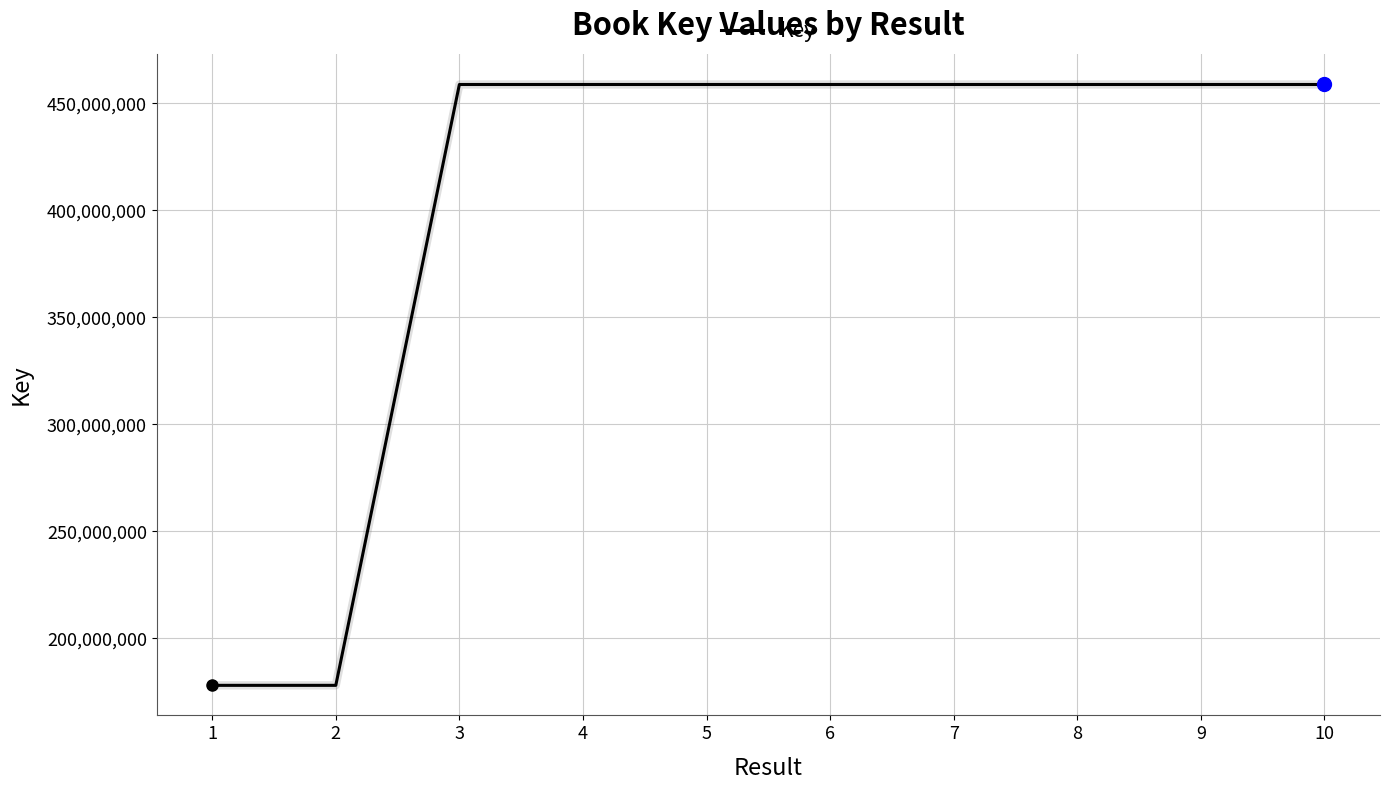

Which has a higher value, 6 or 2?

6